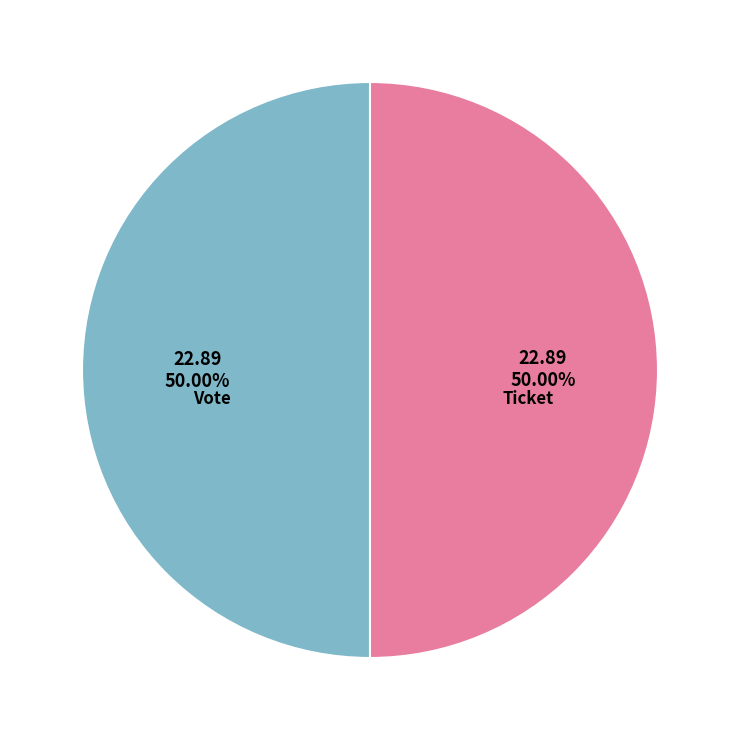

To the nearest percent, what percentage of the pie is Vote?

50%